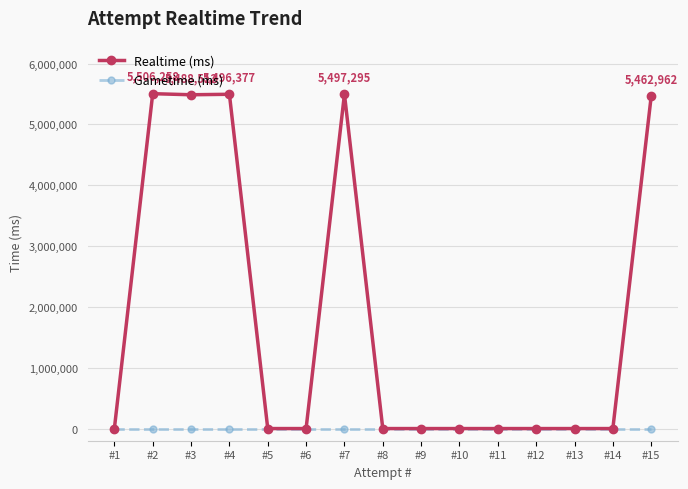

True or false: Realtime (ms) has more than 1 points higher than both neighbors.

True